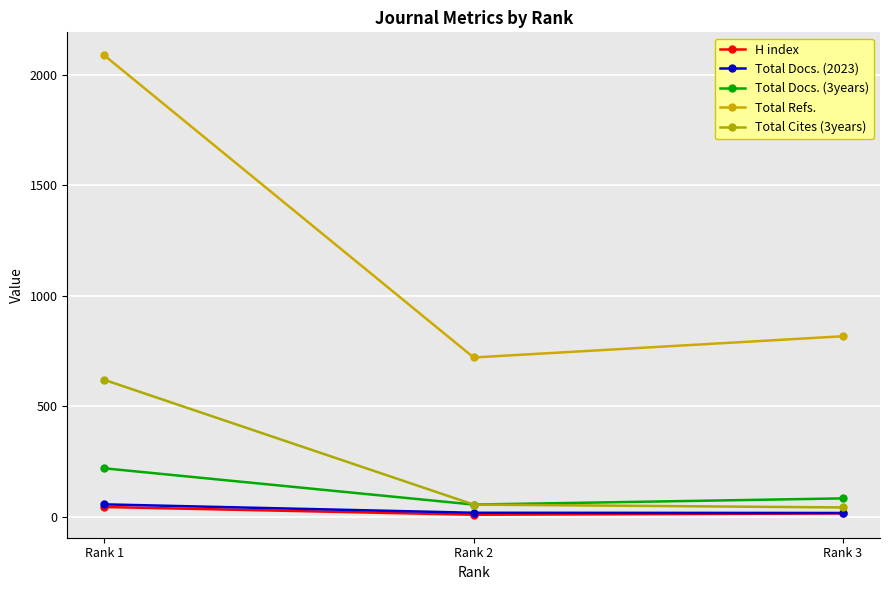

Is it true that Total Docs. (2023) equals 92 at Rank 1?

False